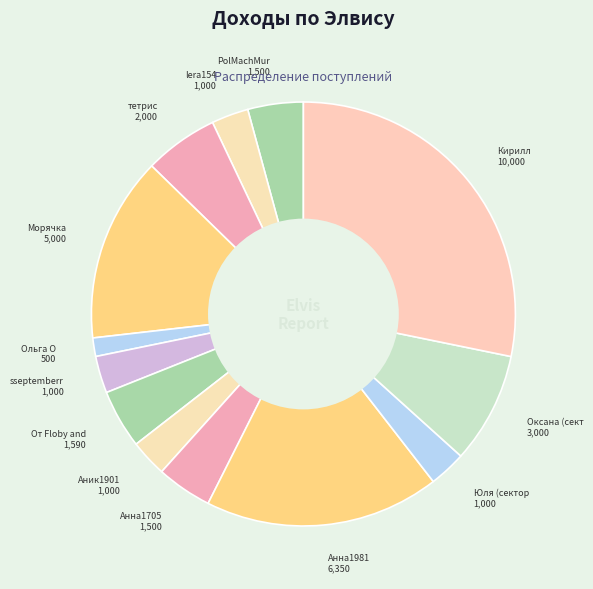

How many segments does this pie chart have?

13